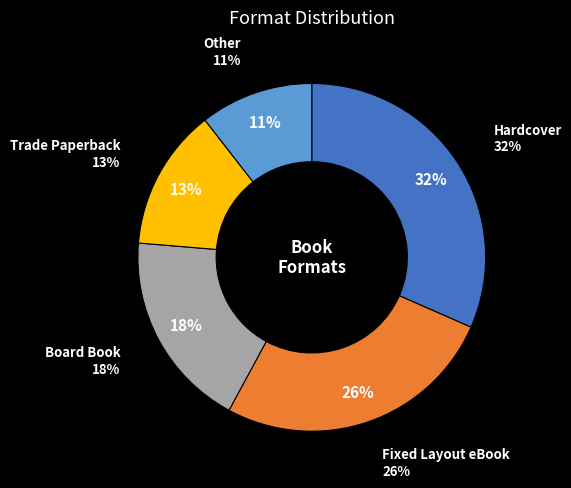

The Trade Paperback slice represents 13% of the pie. True or false?

True